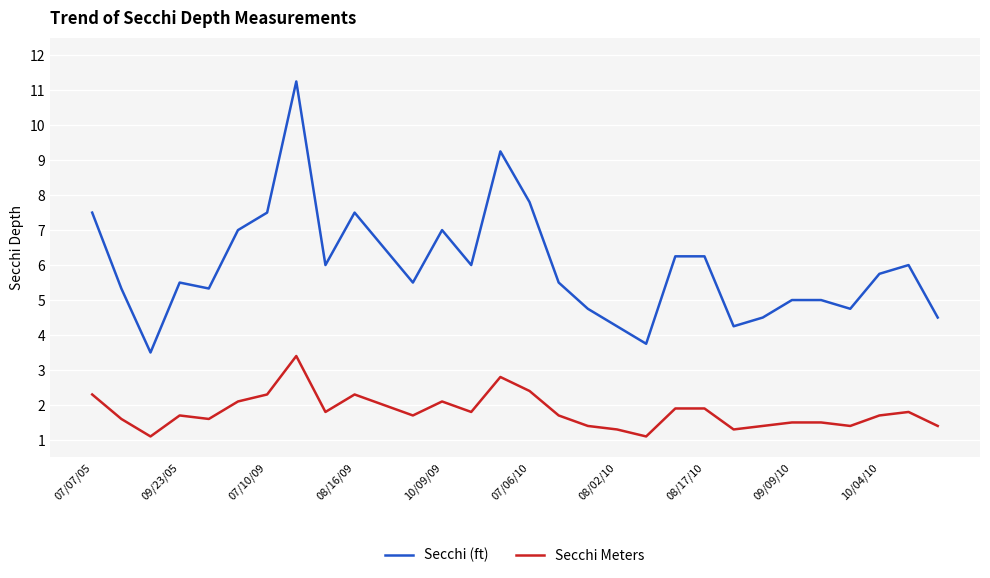

List the series in order of their overall mean, lowest first.

Secchi Meters, Secchi (ft)